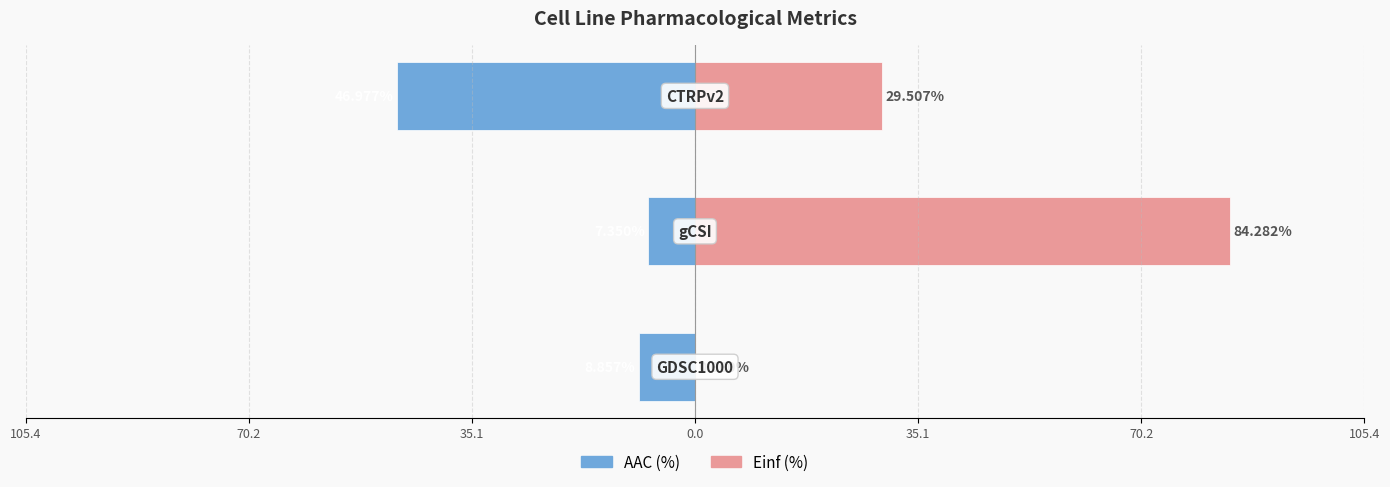

How many values in Einf (%) are above zero?

2